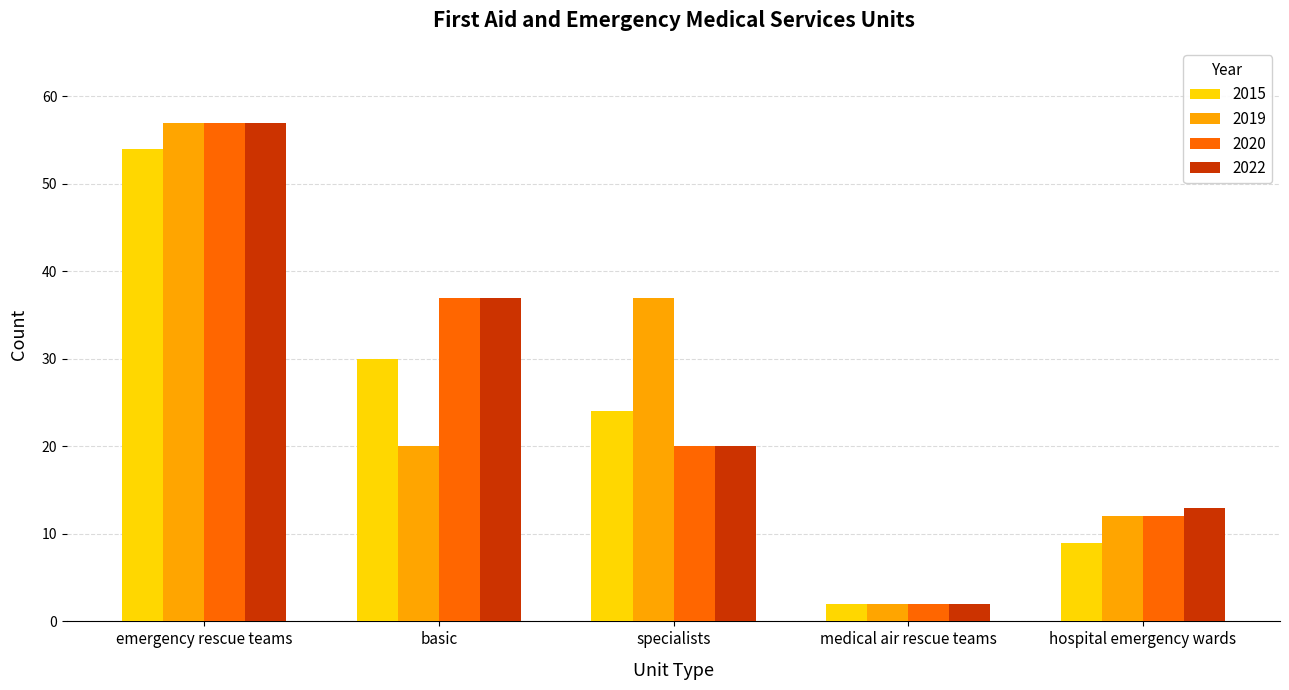

Are the bars grouped side by side (vs. stacked)?

Yes